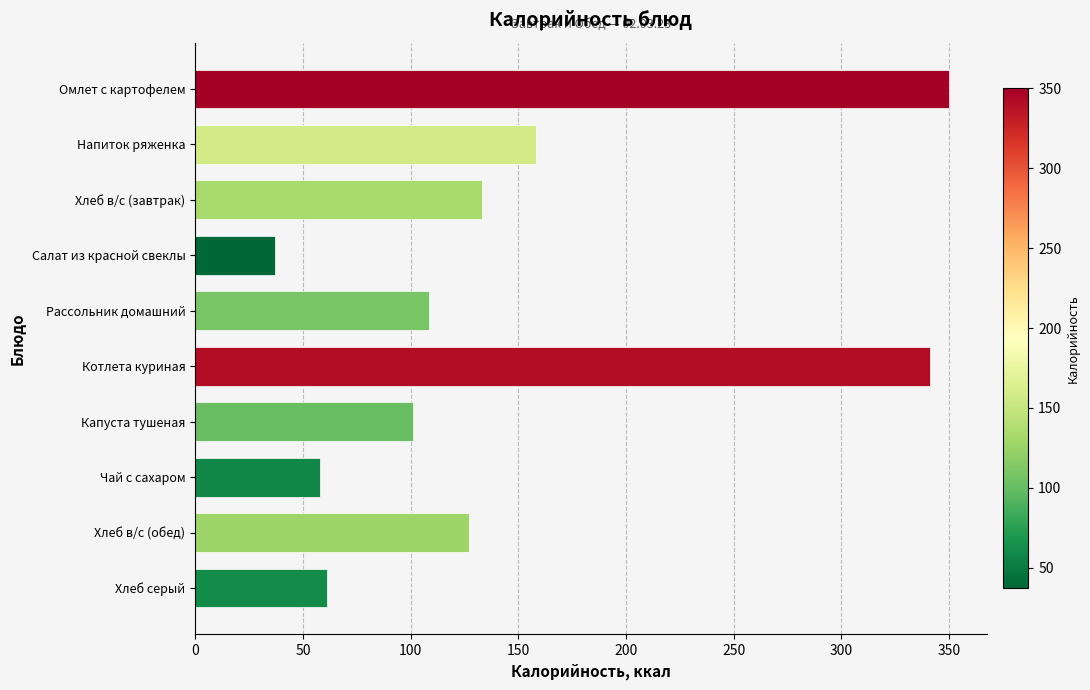

What is the sum of all values?

1474.6